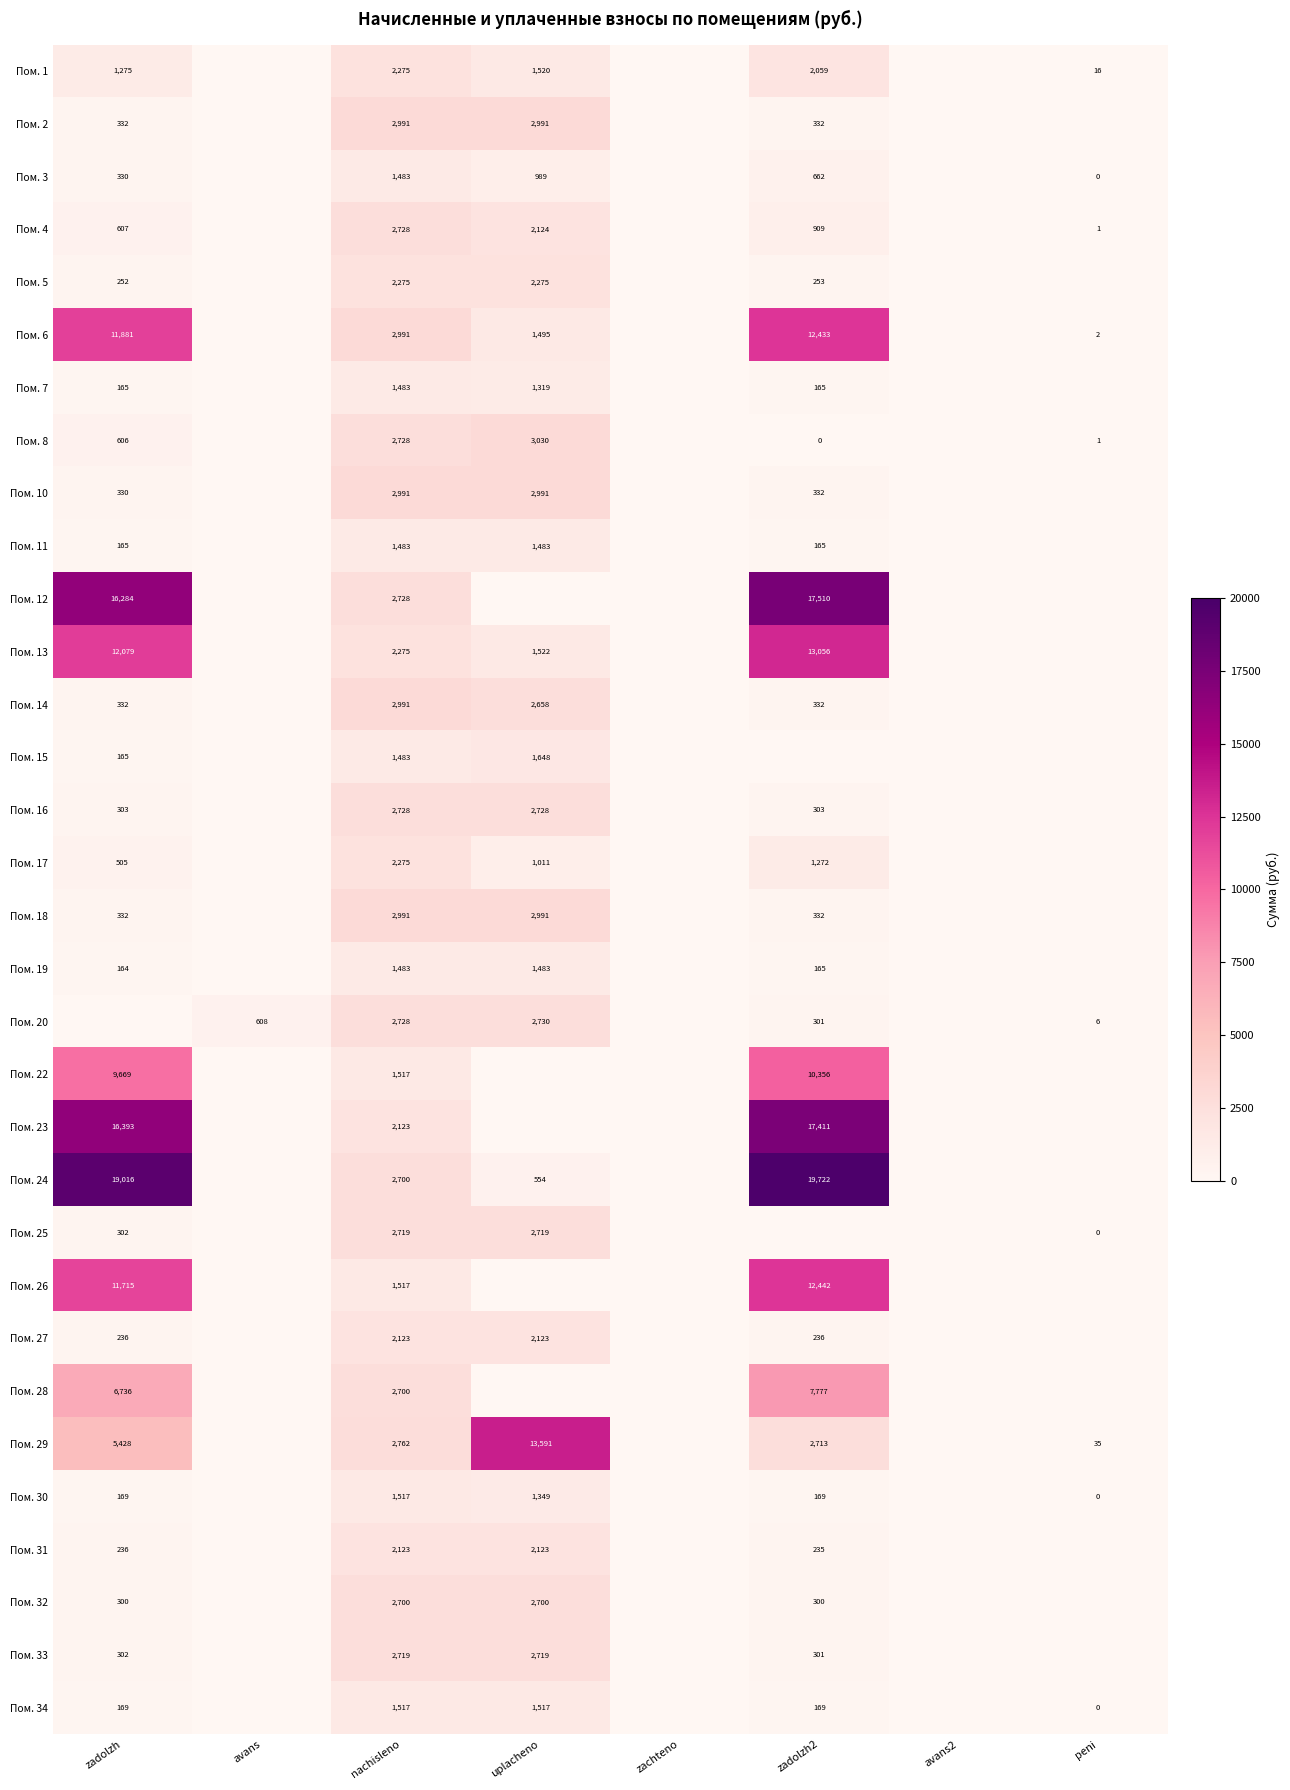

Is the value of Пом. 3 at peni greater than the value of Пом. 28 at zadolzh2?

No